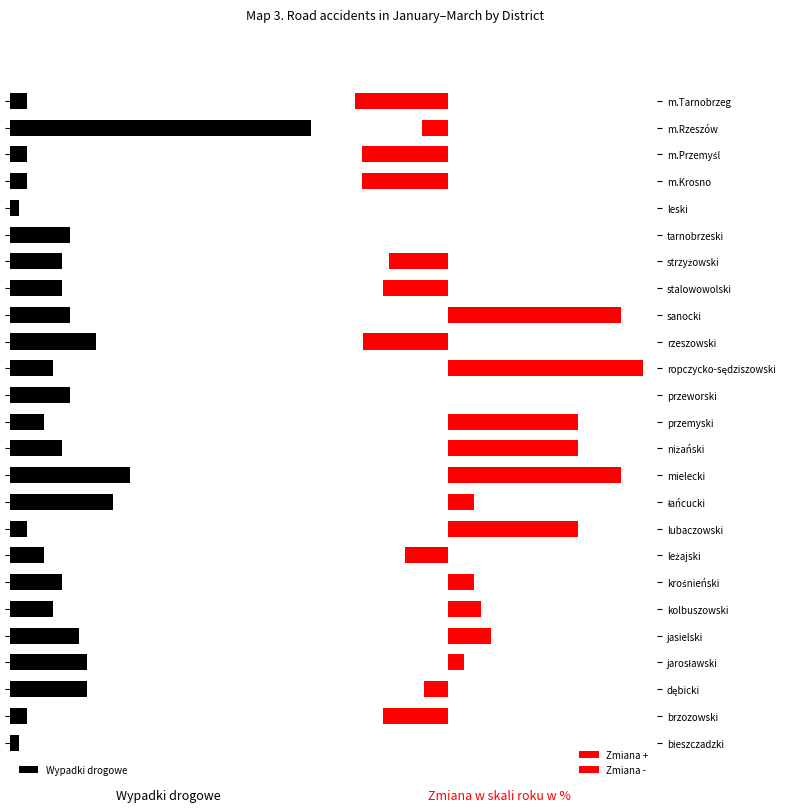

What are all the series names shown in the legend?

Wypadki drogowe, Zmiana +, Zmiana -